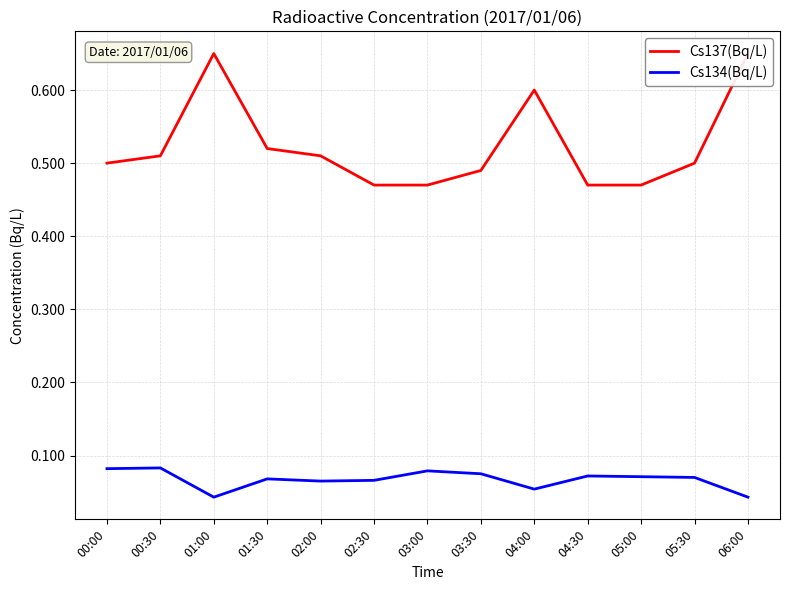

Rank the categories by Cs134(Bq/L) value from lowest to highest.

01:00, 06:00, 04:00, 02:00, 02:30, 01:30, 05:30, 05:00, 04:30, 03:30, 03:00, 00:00, 00:30